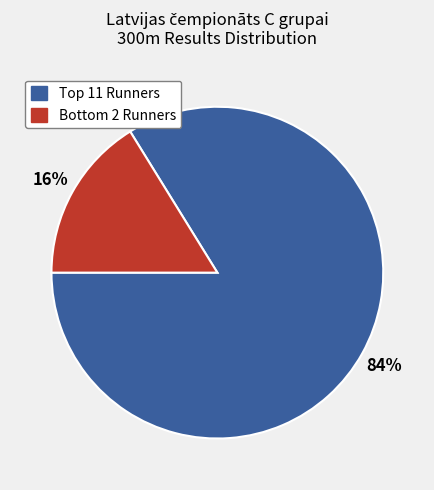

Does any single category account for the majority?

Yes